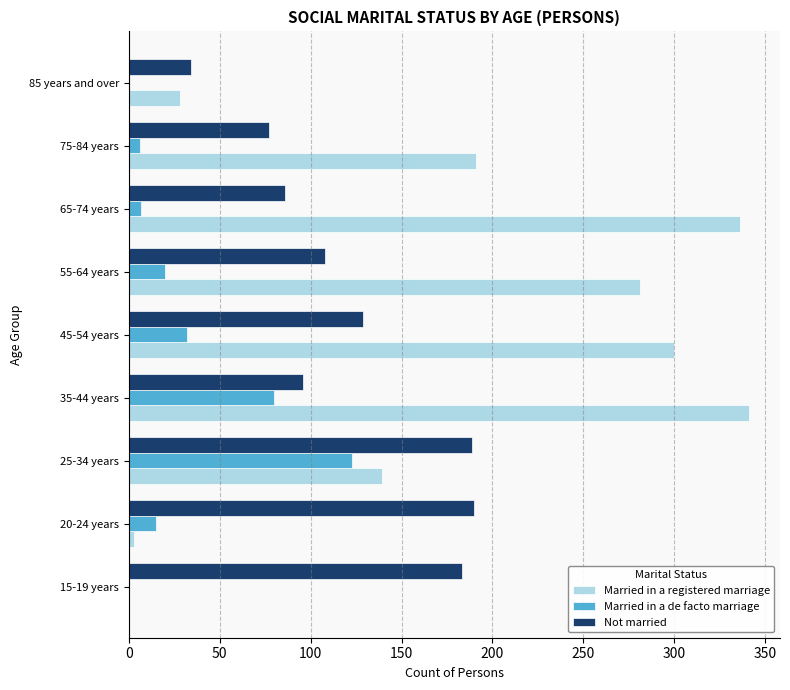

What are all the series names shown in the legend?

Married in a registered marriage, Married in a de facto marriage, Not married